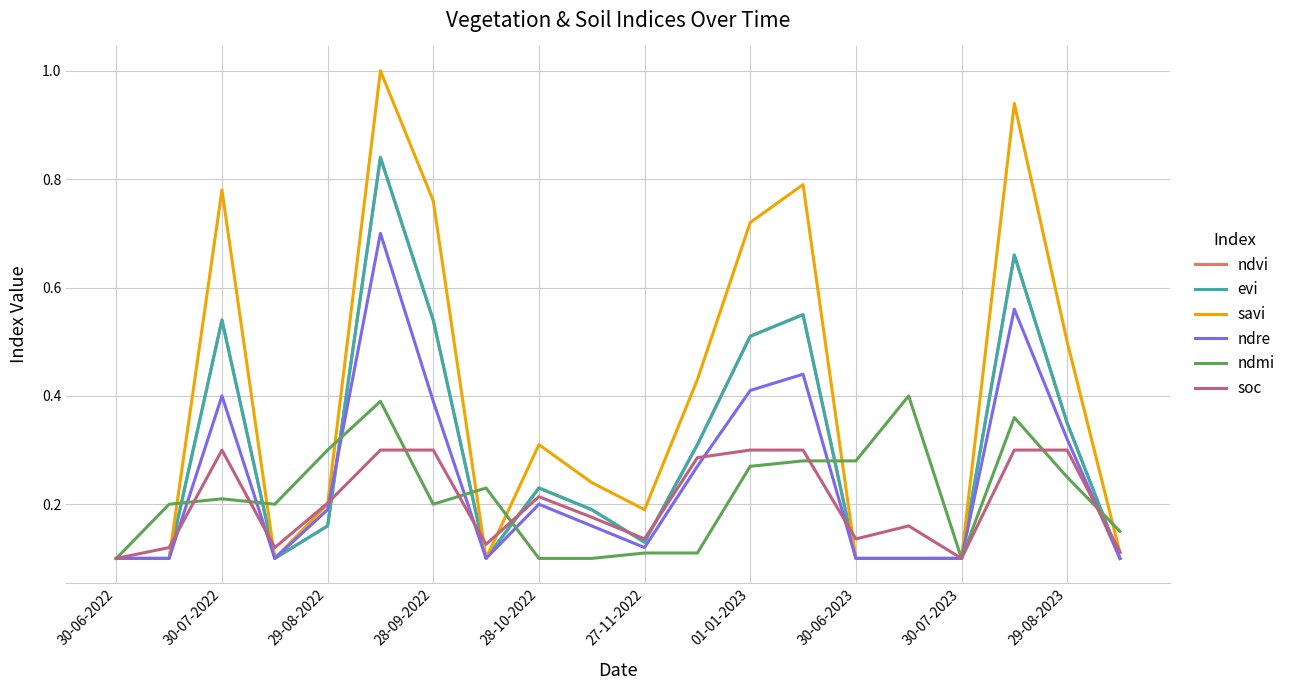

Does the chart have visible grid lines?

Yes